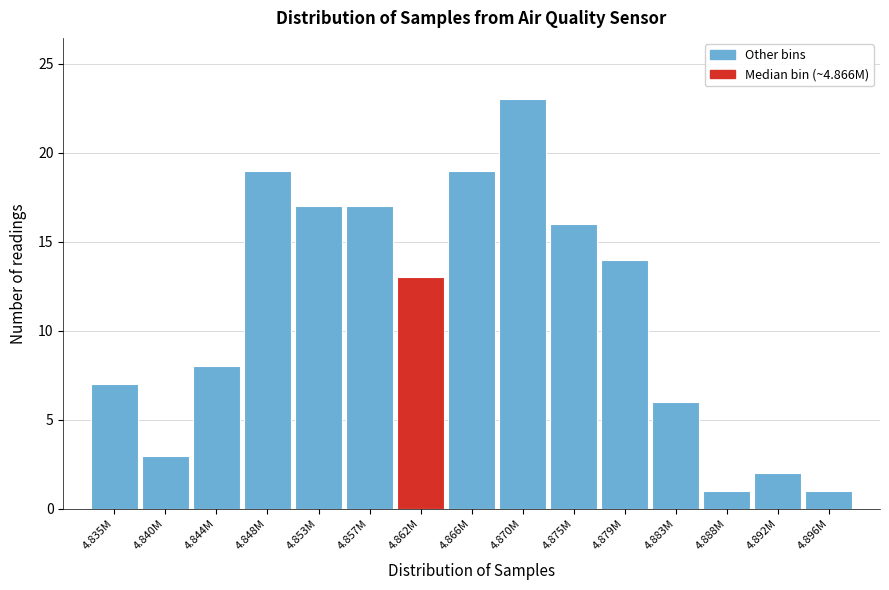

Reading left to right, extract all data points from this chart.

4.835M=7	4.840M=3	4.844M=8	4.848M=19	4.853M=17	4.857M=17	4.862M=13	4.866M=19	4.870M=23	4.875M=16	4.879M=14	4.883M=6	4.888M=1	4.892M=2	4.896M=1